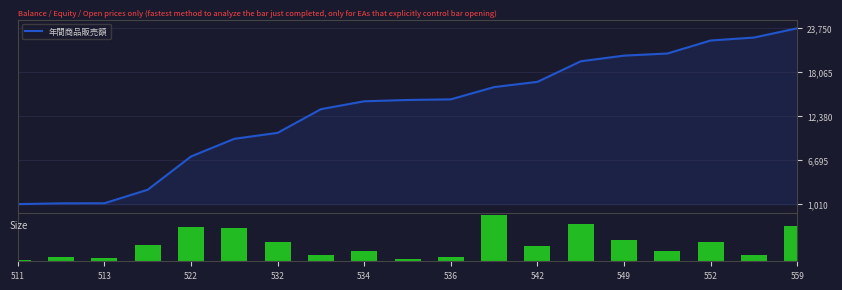

What is the highest value of the 年間商品販売額 series?

23750.2